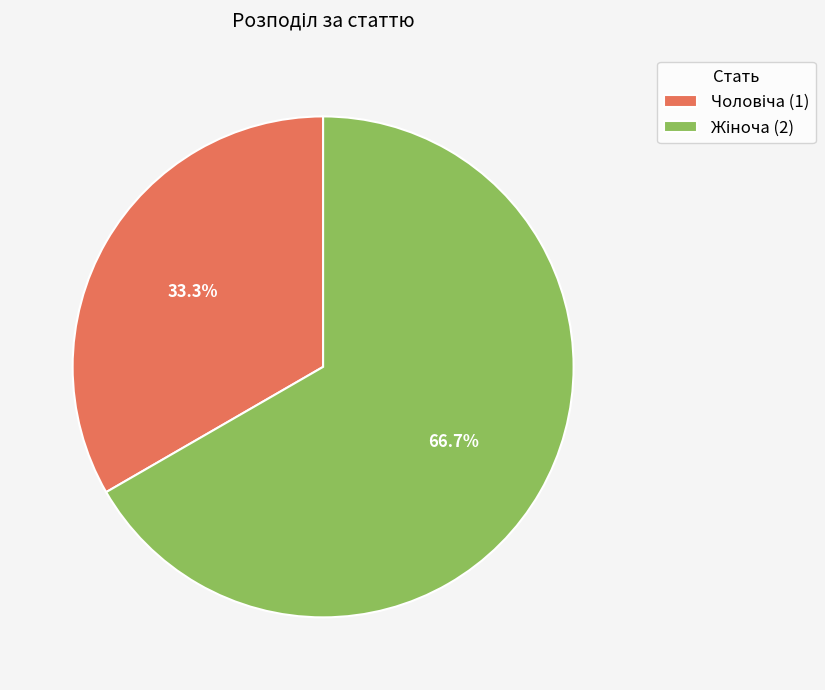

Is there a majority slice in this chart?

Yes